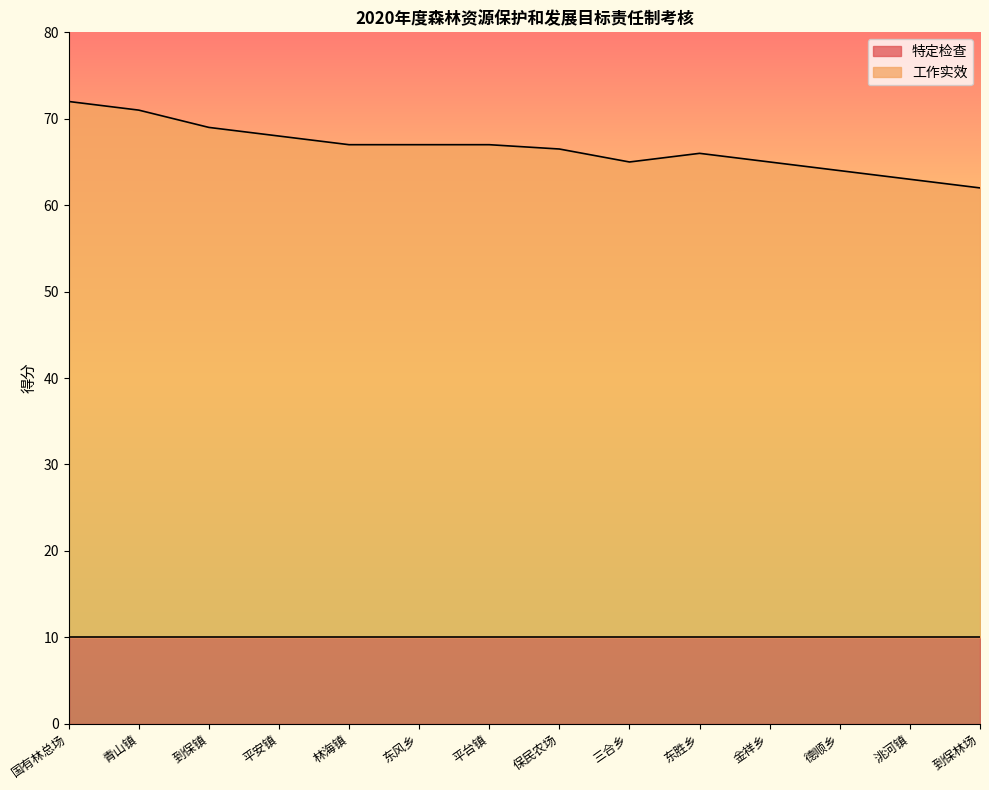

Between 到保镇 and 东风乡, which is larger?

到保镇